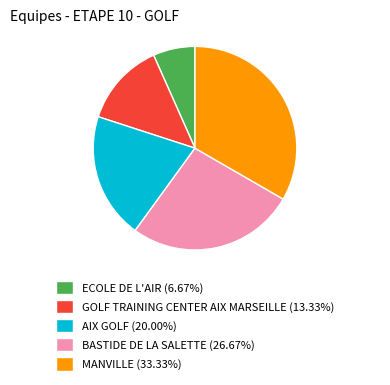

Approximately how many times larger is the value at MANVILLE compared to AIX GOLF?

1.7